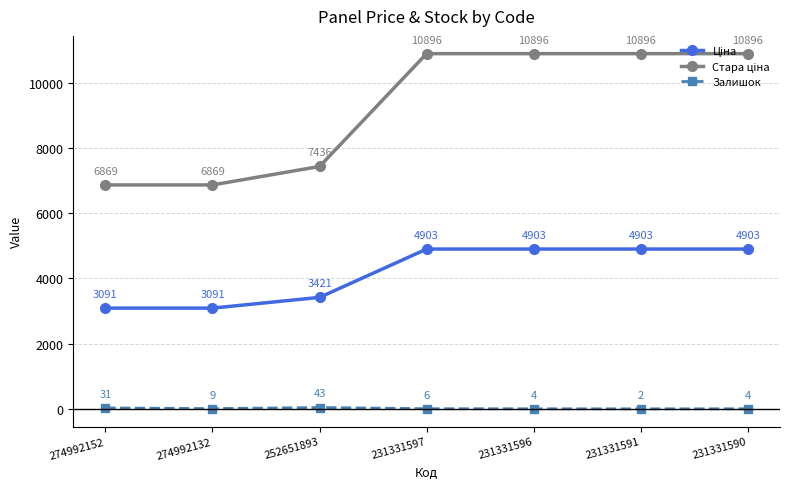

How many lines are shown in the chart?

3